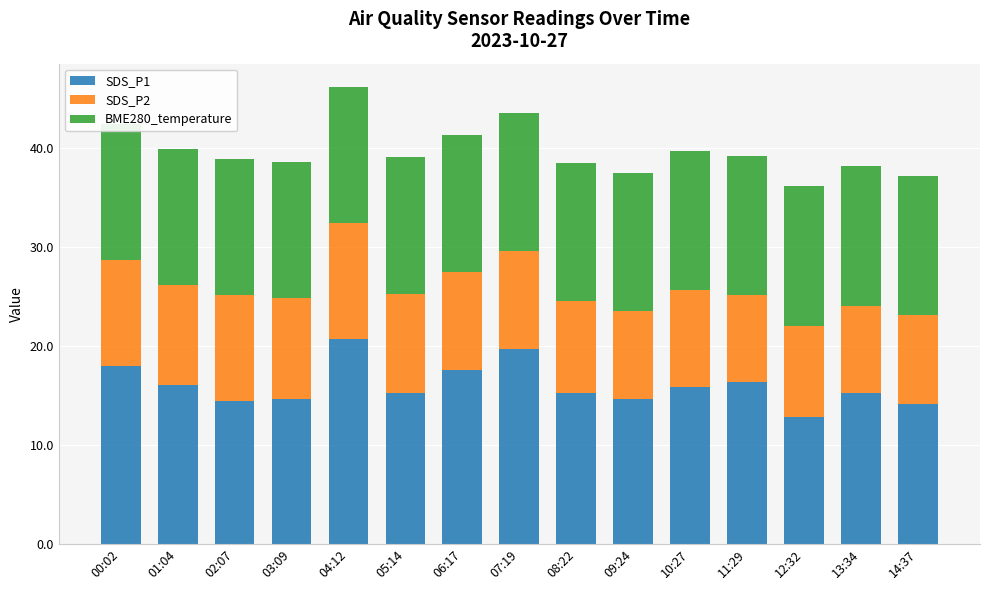

What position from the left is 04:12?

5